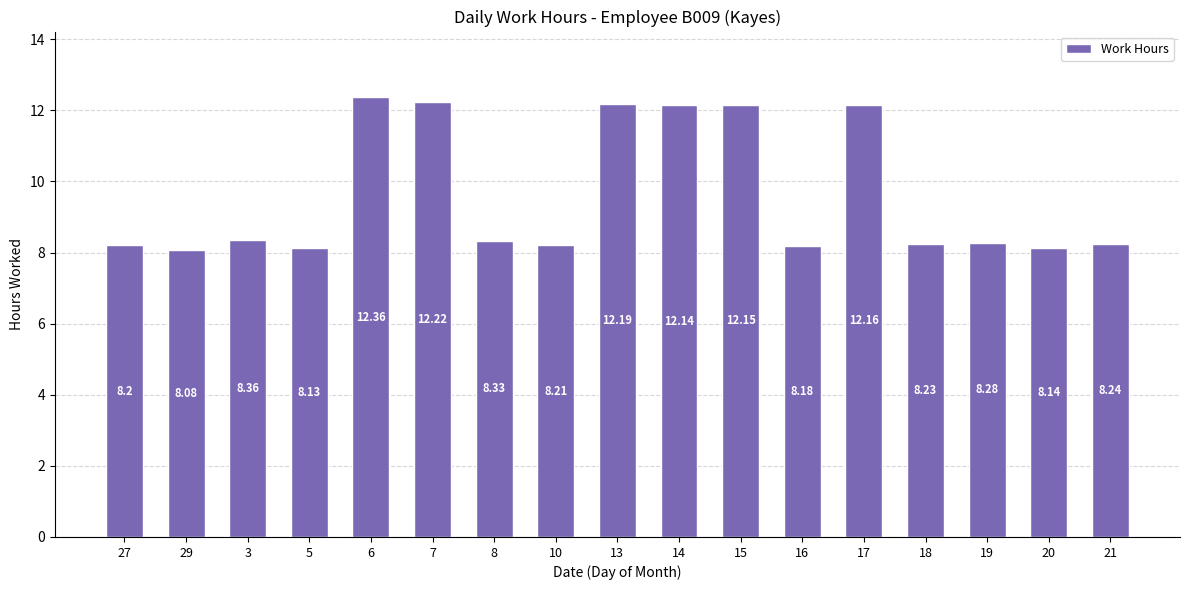

True or false: the data shows 8.3 at 8.

True